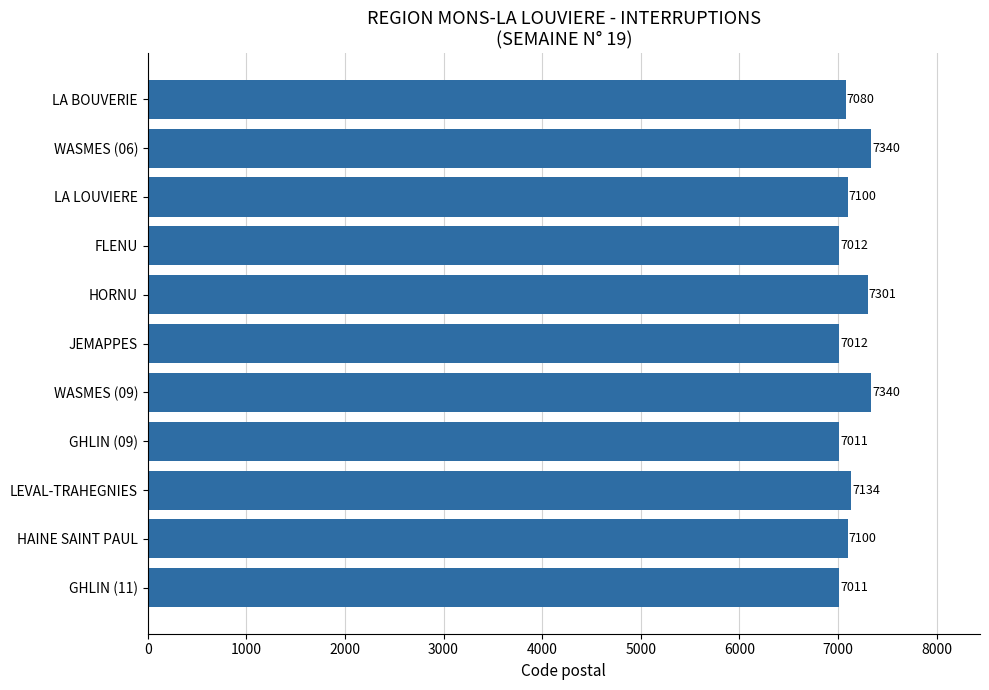

True or false: the data shows 3584 at WASMES (09).

False